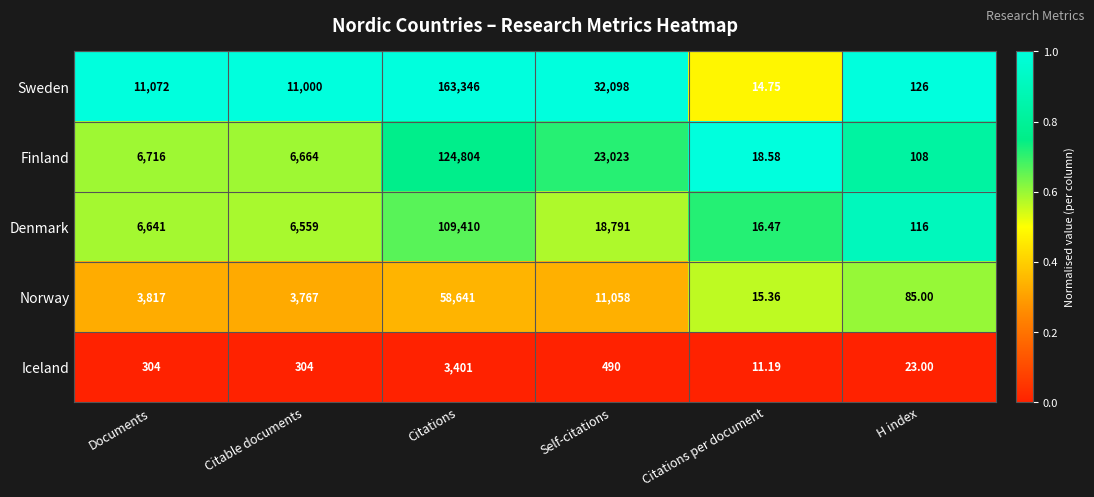

Which label corresponds to the smallest value in the chart?

Citations per document